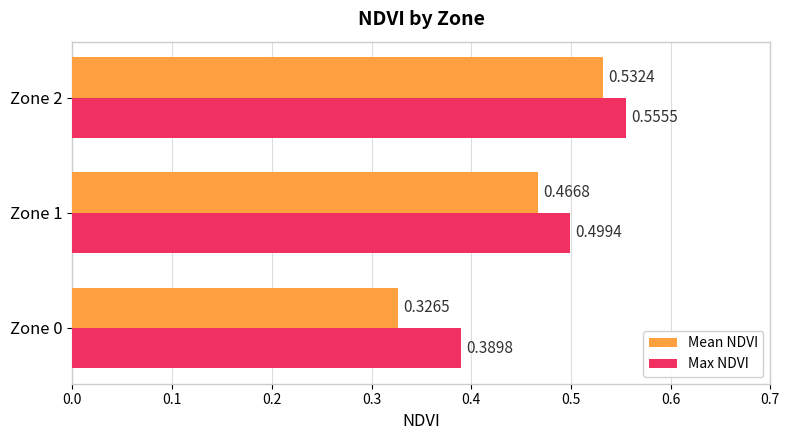

Which series has the largest total across all categories?

Max NDVI